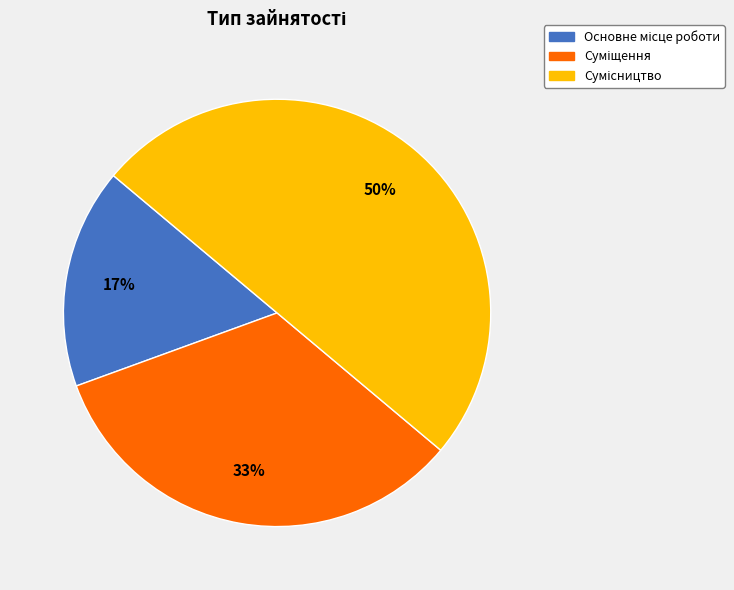

To the nearest percent, what is the average slice percentage?

33%